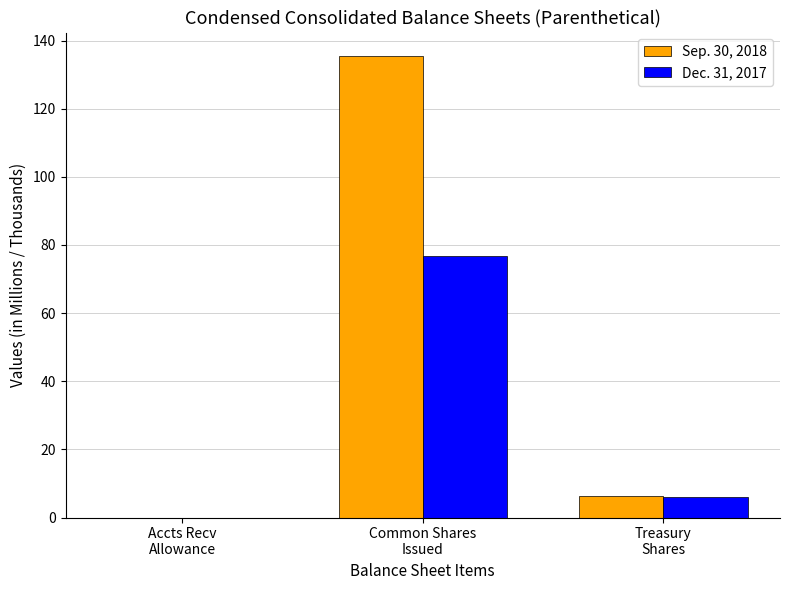

Where does the Sep. 30, 2018 series first go above 6?

Common Shares
Issued